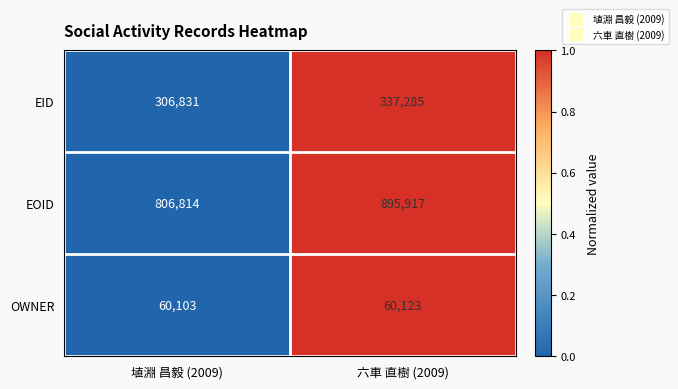

Between 埴淵 昌毅 (2009) and 六車 直樹 (2009), which series saw the biggest shift?

EOID